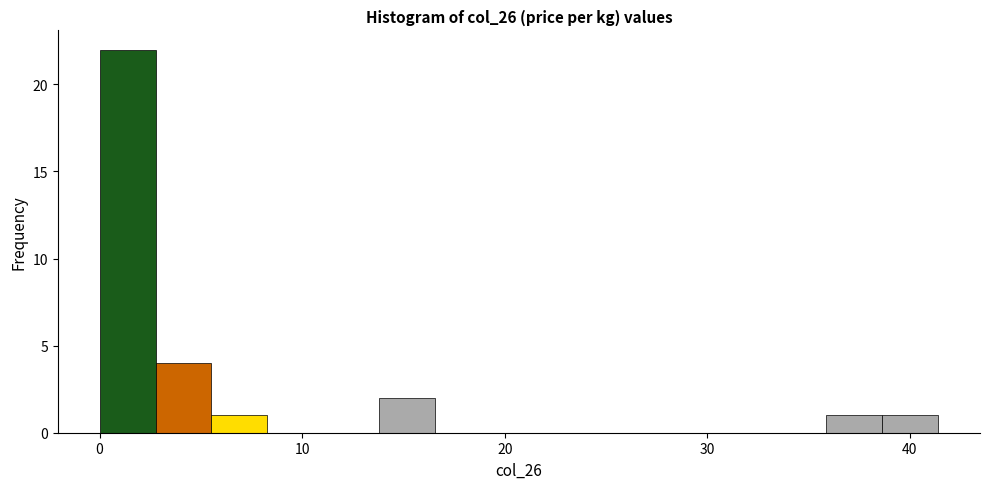

Around what value on the x-axis is the tallest bar? Give the approximate position of its centre, as read against the axis.

1